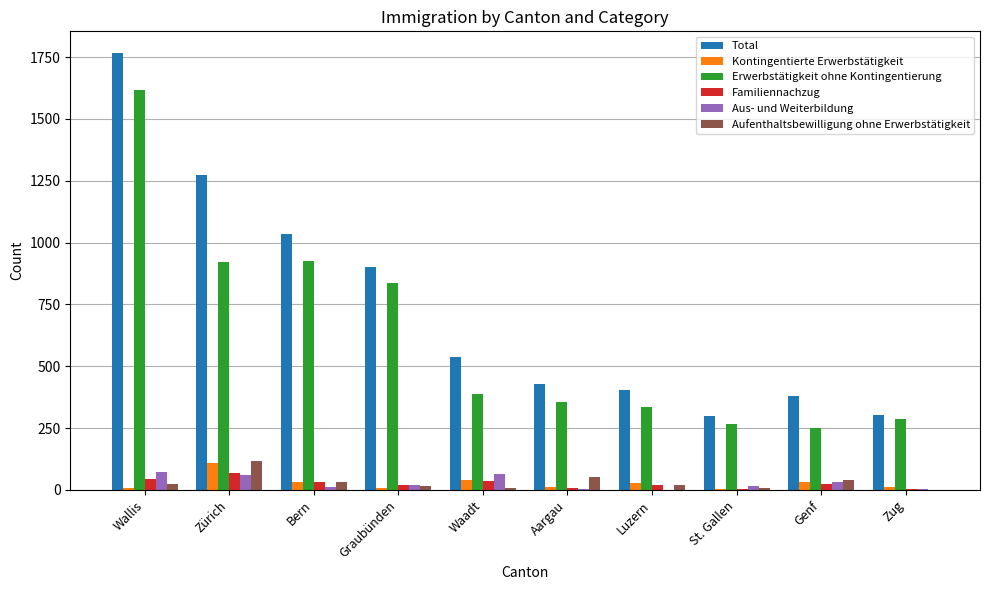

At which category does the chart reach its peak across all series?

Wallis